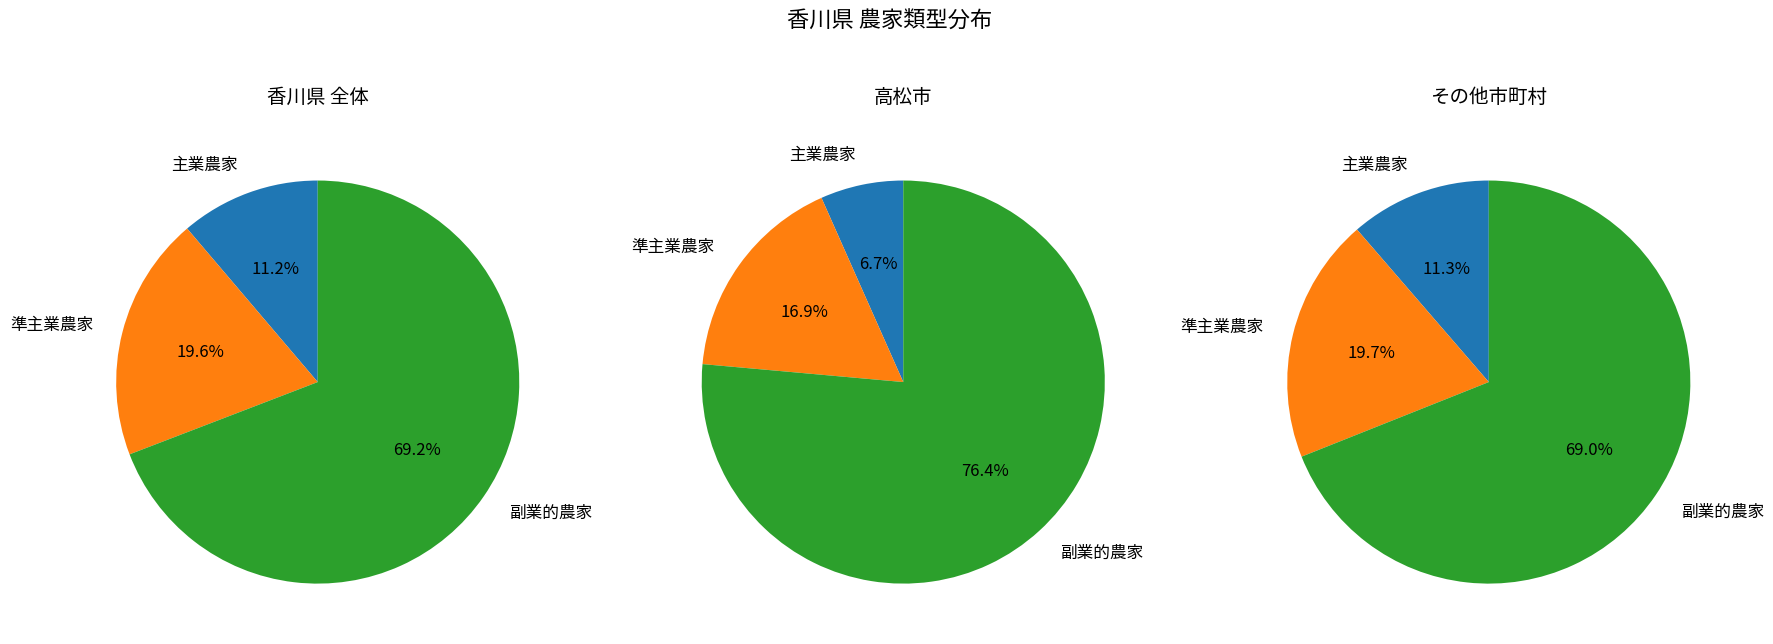

Which category accounts for the majority?

副業的農家